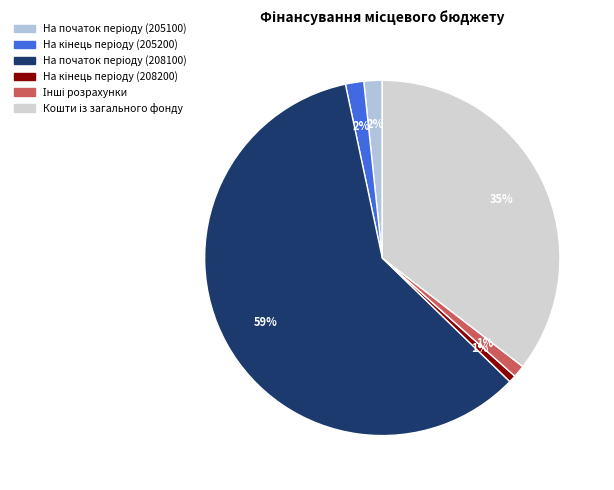

How many segments does this pie chart have?

6